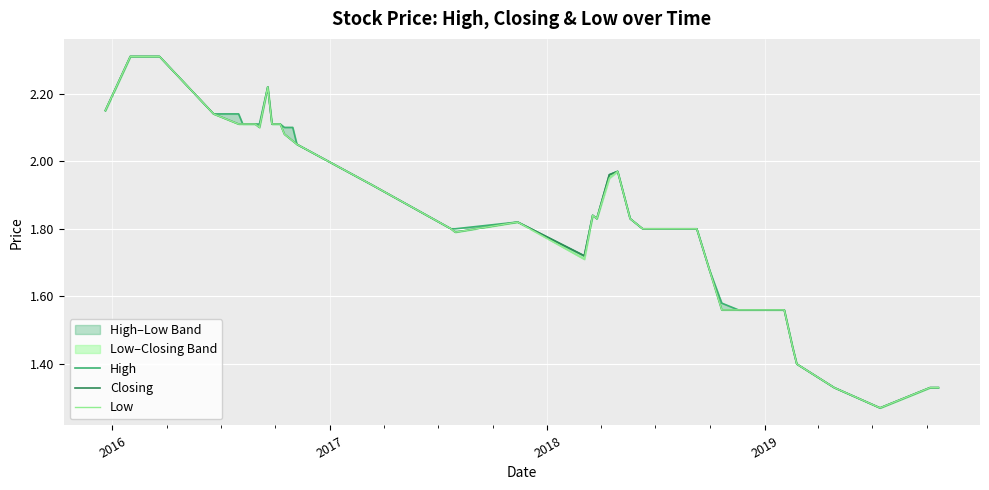

Which category has the highest value in the Closing series?

2016